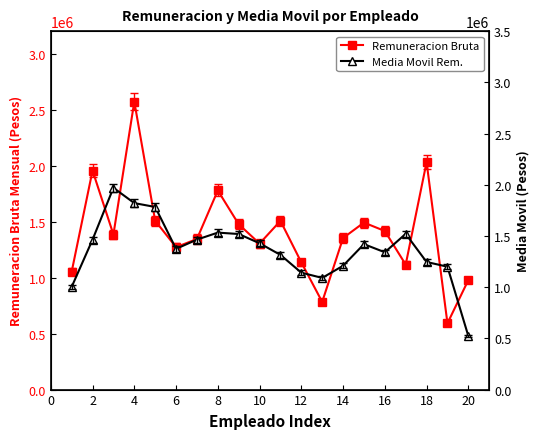

Which series has the largest total across all categories?

Remuneracion Bruta